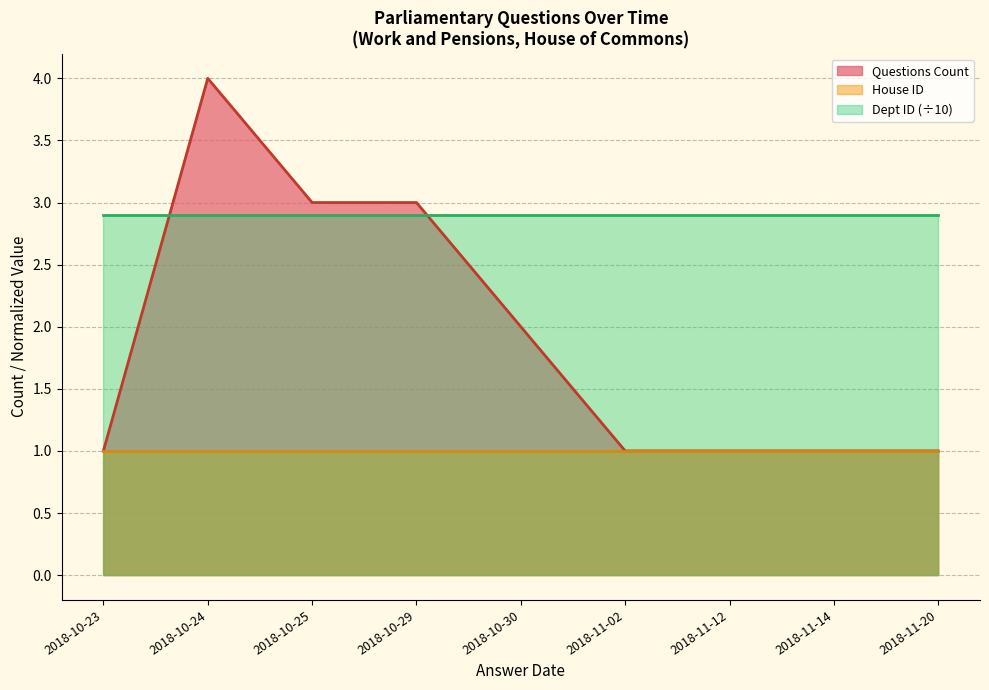

Which series changed the most between 2018-10-30 and 2018-11-20?

Questions Count